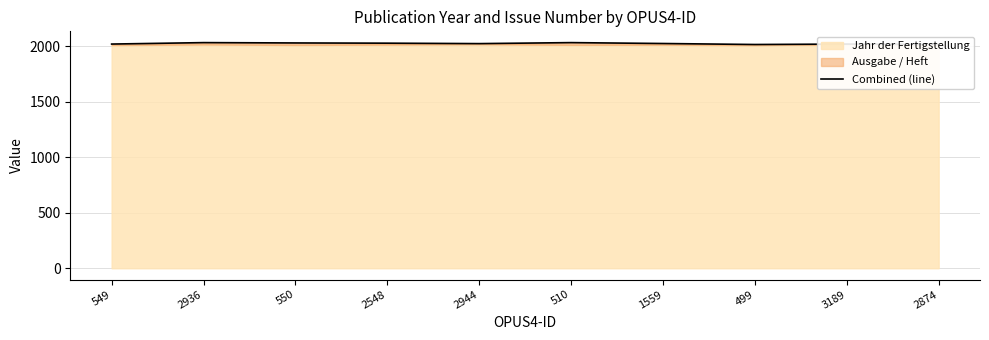

List the labels in order of value, smallest first.

499, 2874, 549, 3189, 2944, 1559, 2548, 550, 2936, 510